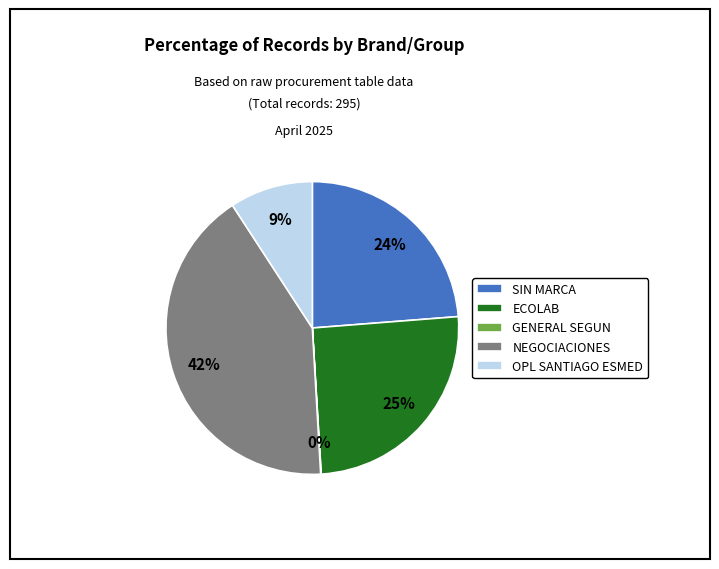

What is the ratio of the value at SIN MARCA to the value at NEGOCIACIONES?

0.6